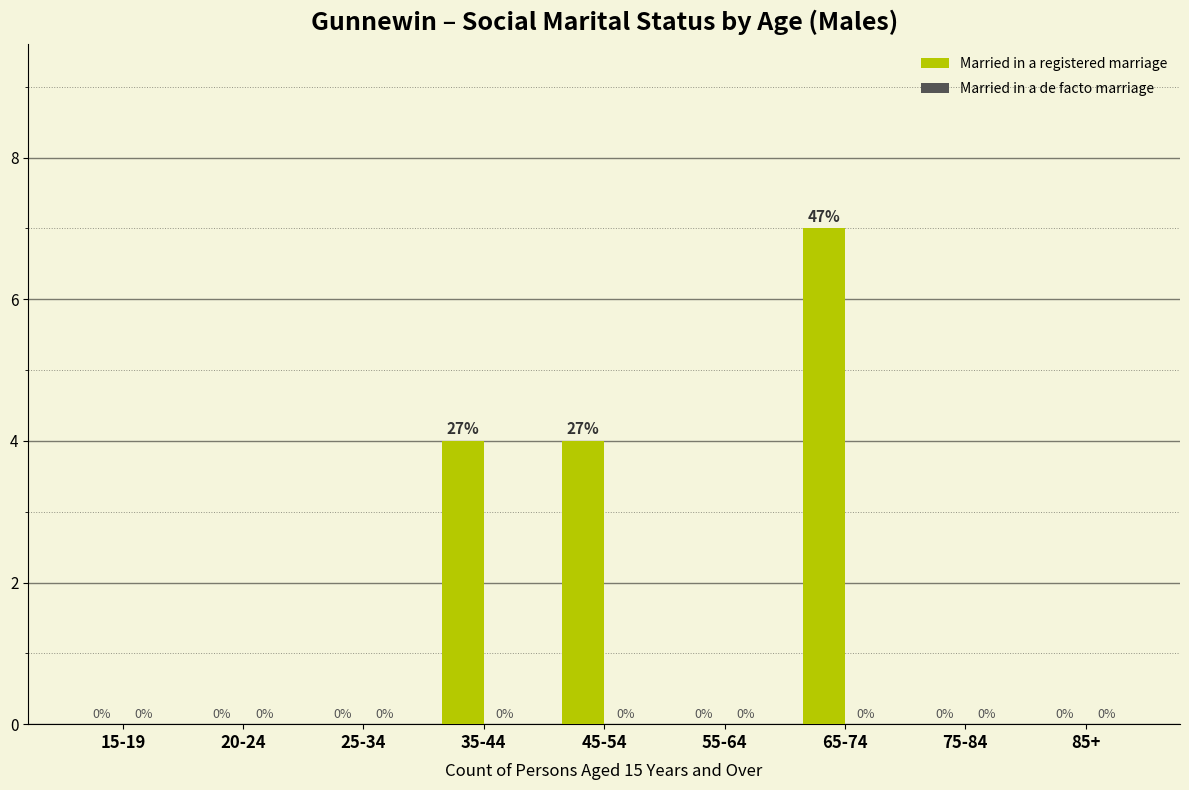

Reading left to right, extract all data points from this chart.

15-19=0	20-24=0	25-34=0	35-44=4	45-54=4	55-64=0	65-74=7	75-84=0	85+=0